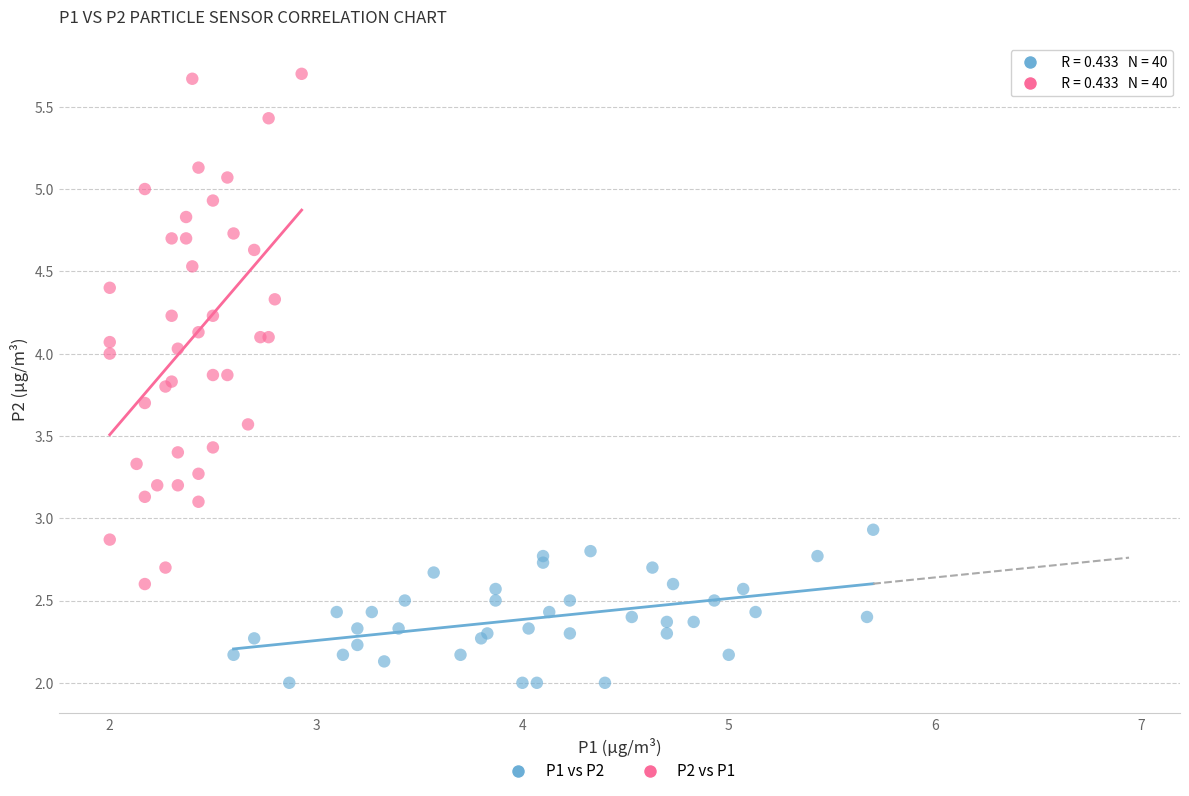

Which series contains the highest Y value?

P2 vs P1